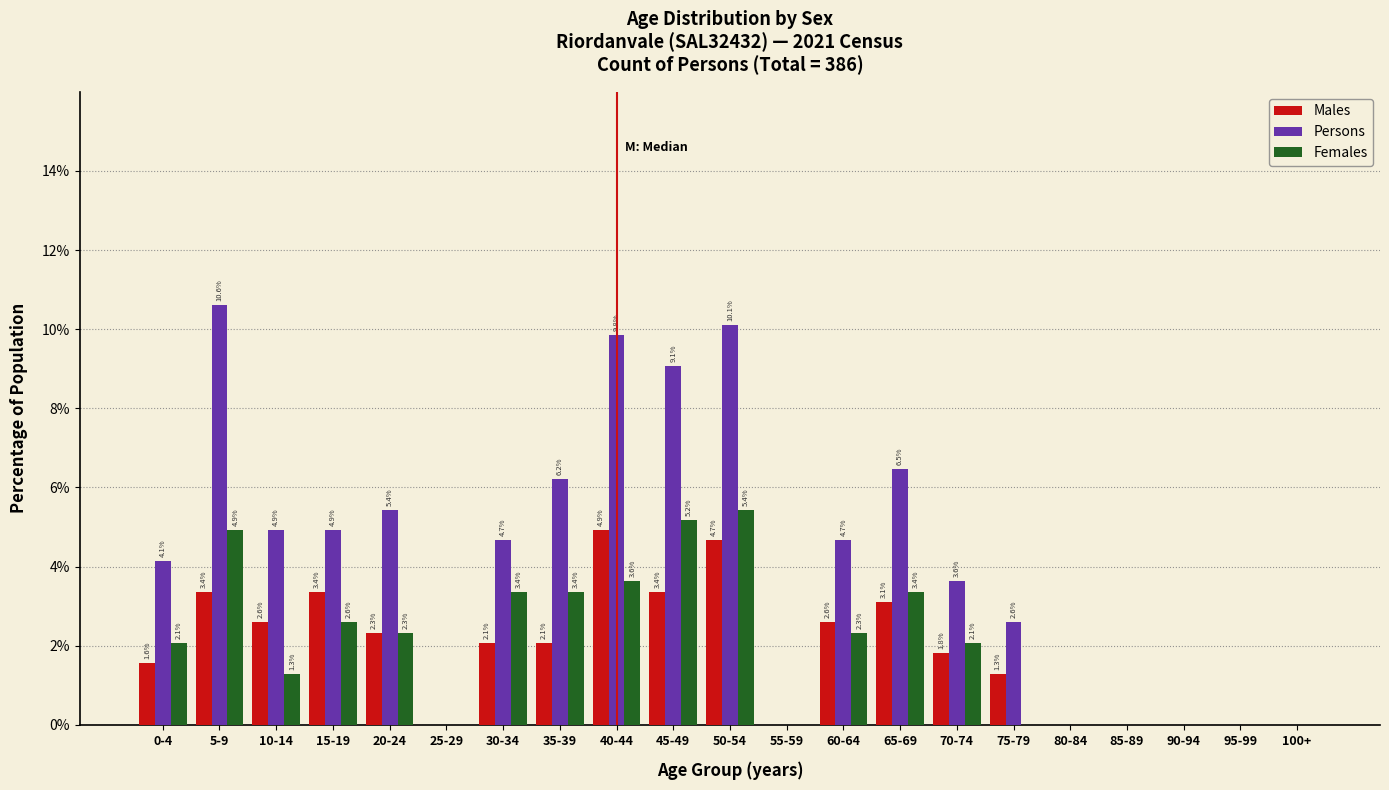

Reading right to left, extract all data points from this chart.

Males: 100+=0.0	95-99=0.0	90-94=0.0	85-89=0.0	80-84=0.0	75-79=1.3	70-74=1.8	65-69=3.1	60-64=2.6	55-59=0.0	50-54=4.7	45-49=3.4	40-44=4.9	35-39=2.1	30-34=2.1	25-29=0.0	20-24=2.3	15-19=3.4	10-14=2.6	5-9=3.4	0-4=1.6
Persons: 100+=0.0	95-99=0.0	90-94=0.0	85-89=0.0	80-84=0.0	75-79=2.6	70-74=3.6	65-69=6.5	60-64=4.7	55-59=0.0	50-54=10.1	45-49=9.1	40-44=9.8	35-39=6.2	30-34=4.7	25-29=0.0	20-24=5.4	15-19=4.9	10-14=4.9	5-9=10.6	0-4=4.1
Females: 100+=0.0	95-99=0.0	90-94=0.0	85-89=0.0	80-84=0.0	75-79=0.0	70-74=2.1	65-69=3.4	60-64=2.3	55-59=0.0	50-54=5.4	45-49=5.2	40-44=3.6	35-39=3.4	30-34=3.4	25-29=0.0	20-24=2.3	15-19=2.6	10-14=1.3	5-9=4.9	0-4=2.1